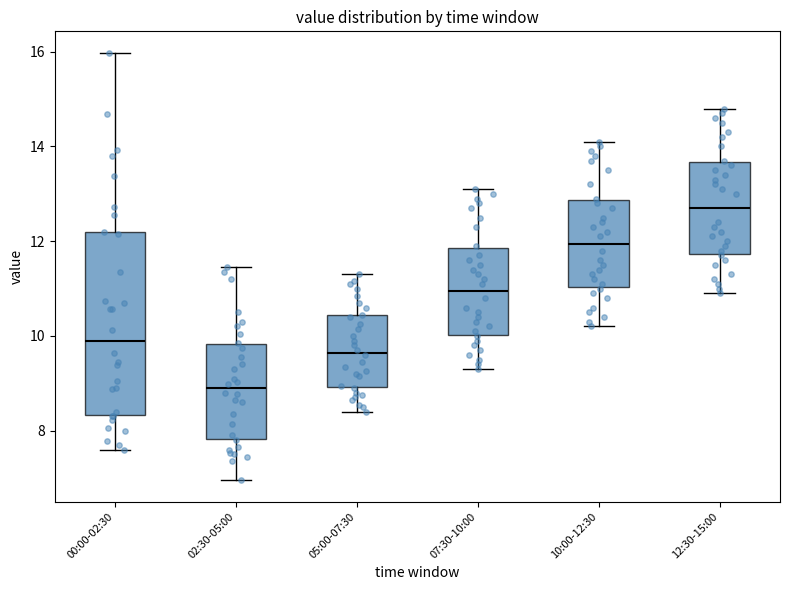

Reading left to right, transcribe this box plot: for each box, give where its median line is, the range the box spans, and where its two whiskers end, as read against the y-axis. The values are not printed on the chart, so give them approximately, as read against the axis.

00:00-02:30: median 9.8, box 8.4 to 12.2, whiskers 7.6 to 16.0
02:30-05:00: median 8.8, box 7.8 to 9.8, whiskers 7.0 to 11.4
05:00-07:30: median 9.6, box 9.0 to 10.4, whiskers 8.4 to 11.4
07:30-10:00: median 11.0, box 10.0 to 11.8, whiskers 9.4 to 13.2
10:00-12:30: median 12.0, box 11.0 to 12.8, whiskers 10.2 to 14.2
12:30-15:00: median 12.8, box 11.8 to 13.6, whiskers 11.0 to 14.8